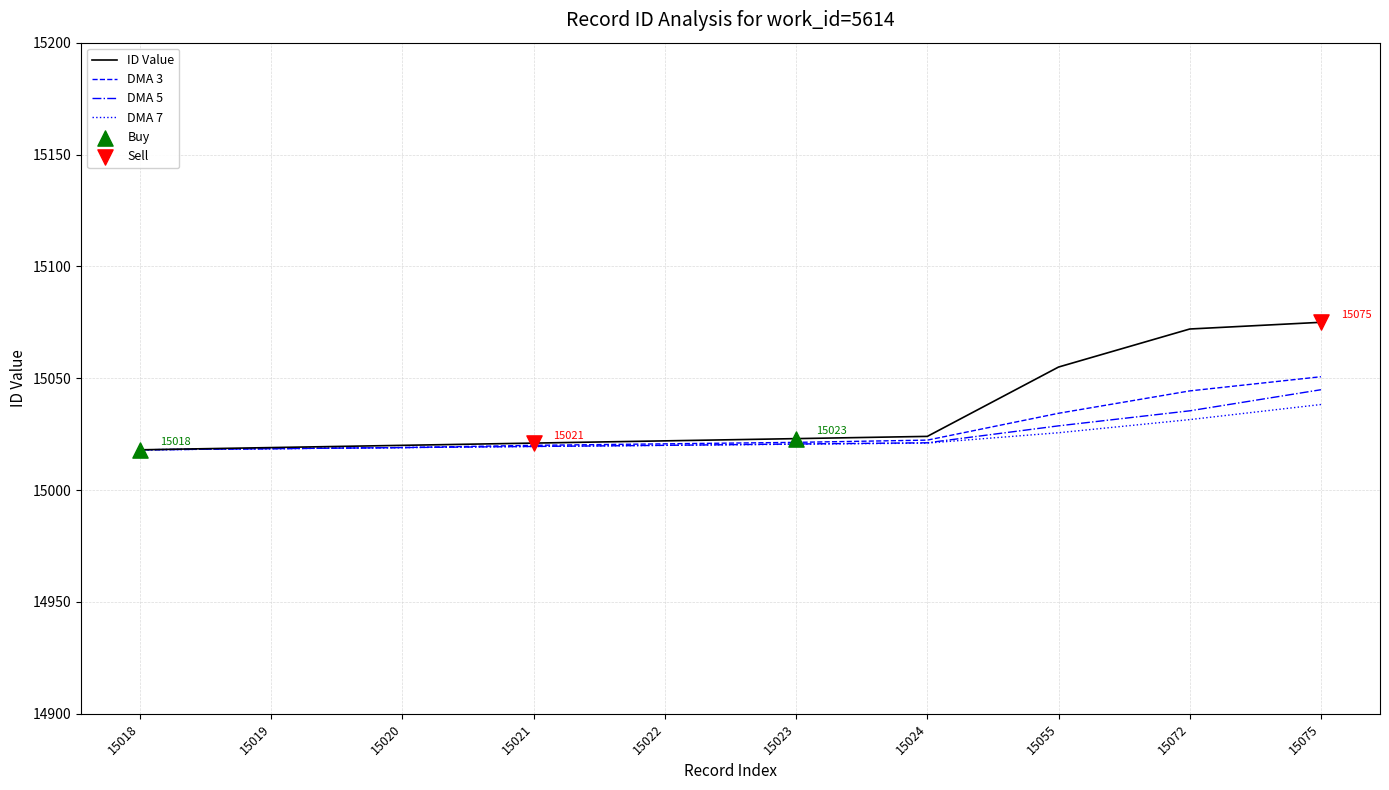

At which category is the sum across all series the highest?

15075